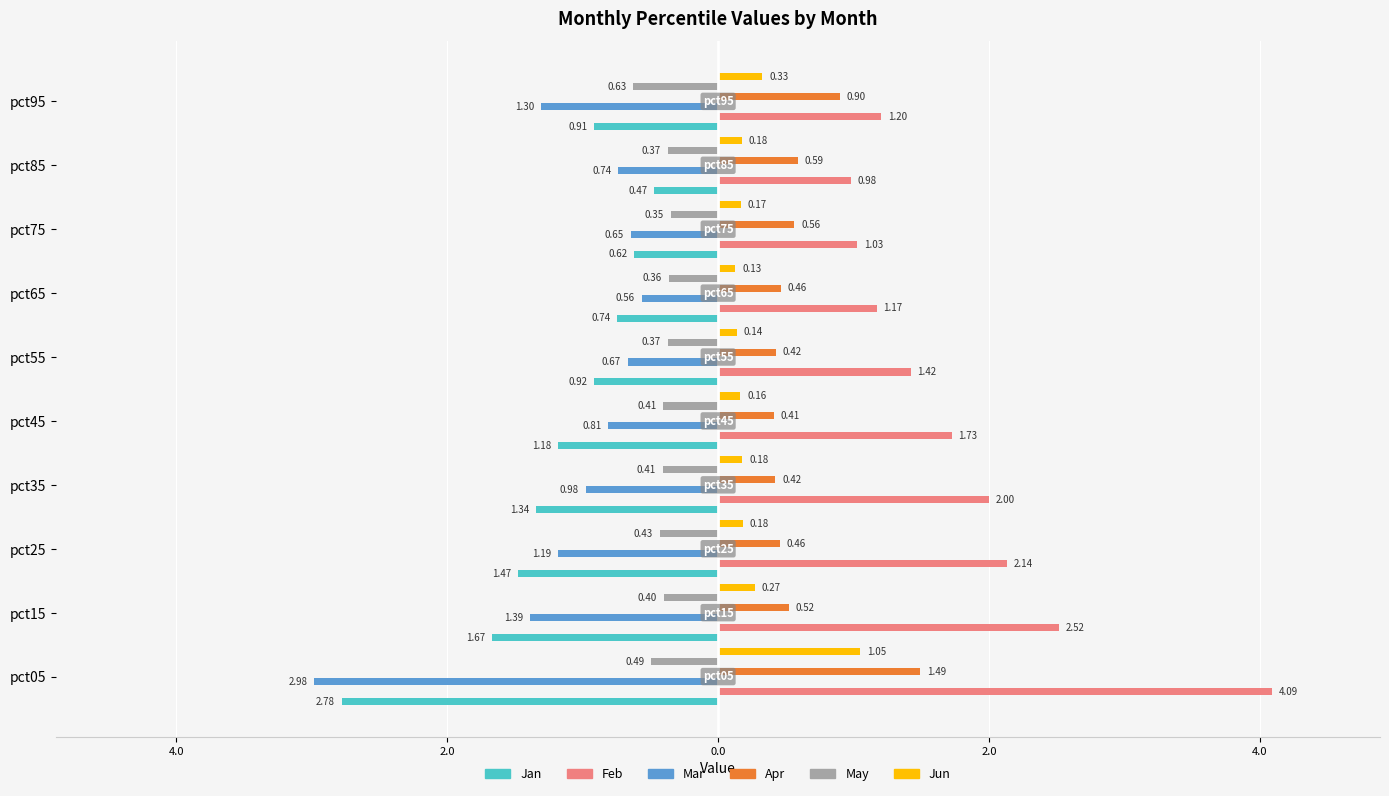

What is the maximum value shown in the chart?

4.1